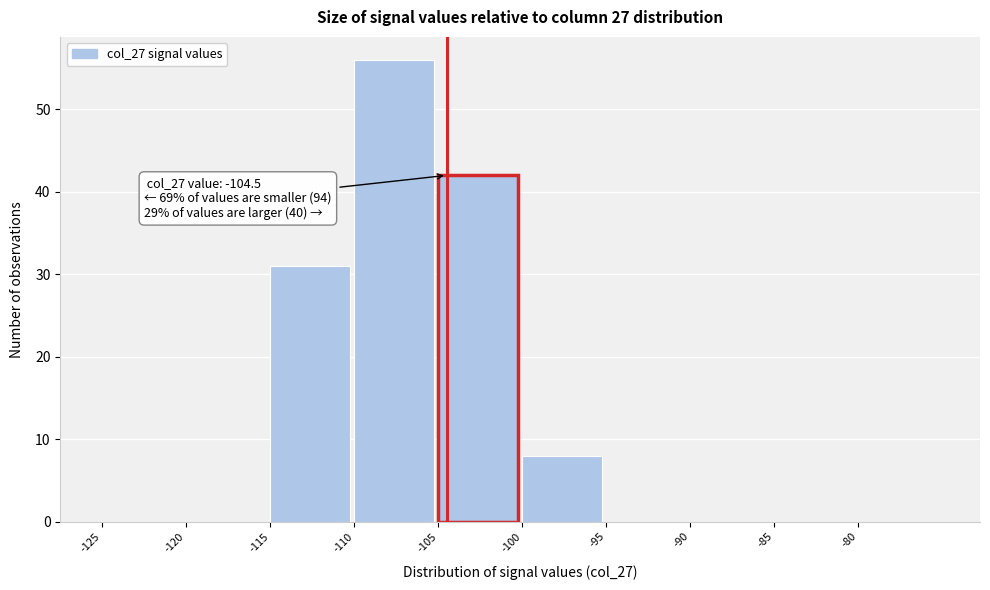

Over which range of the x-axis is the bar tallest?

-110 to -105